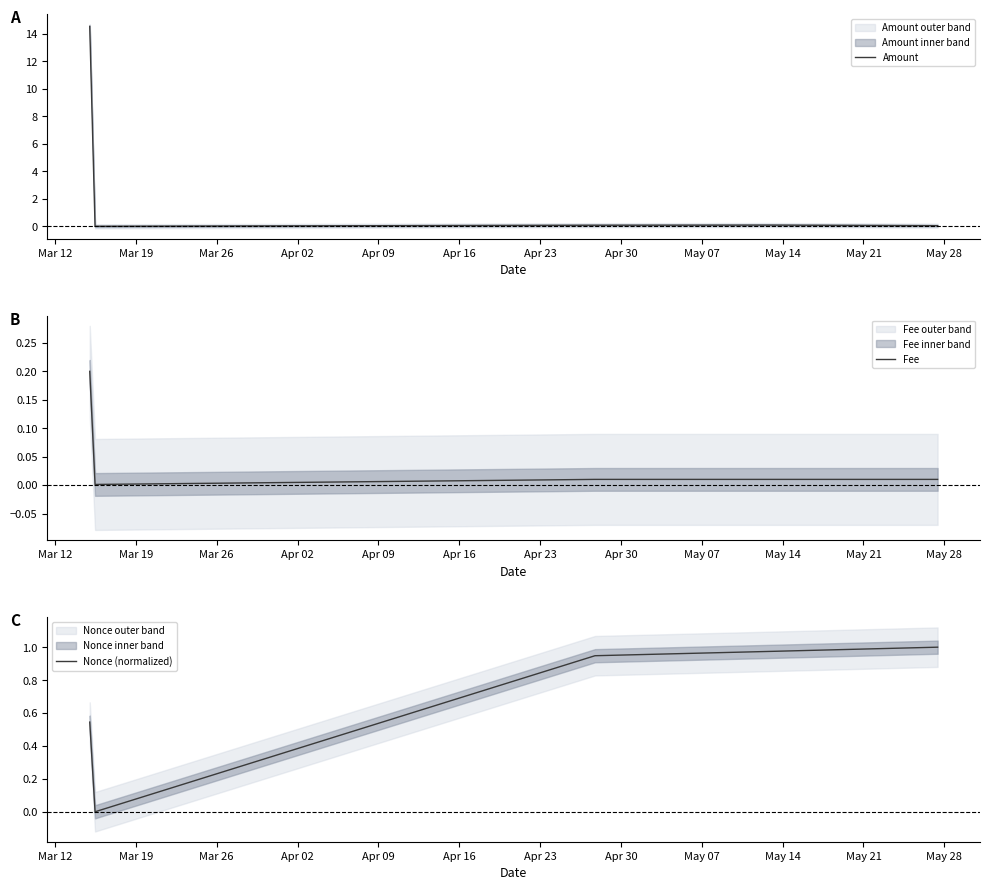

What is the highest value of the Amount series?

14.5